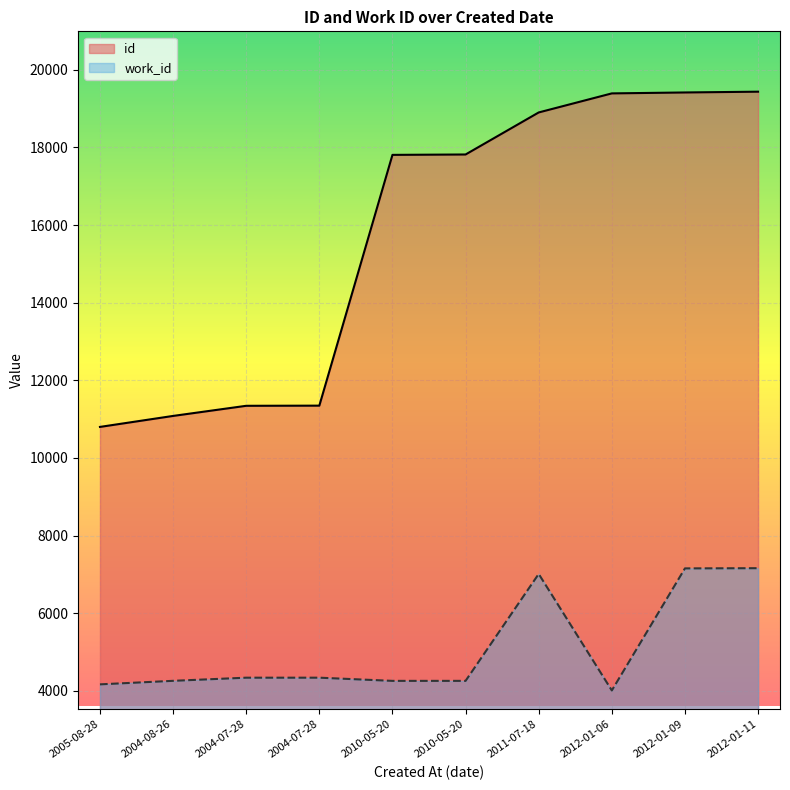

At which label does id reach its peak?

2012-01-11